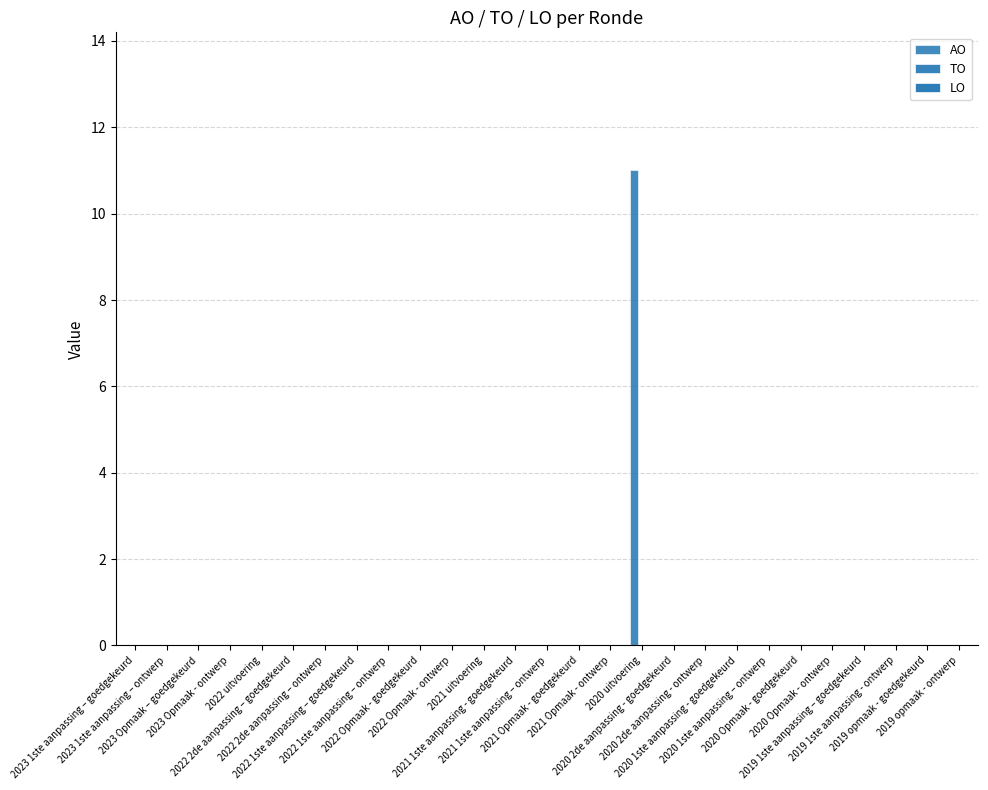

How many series are shown in this chart?

1